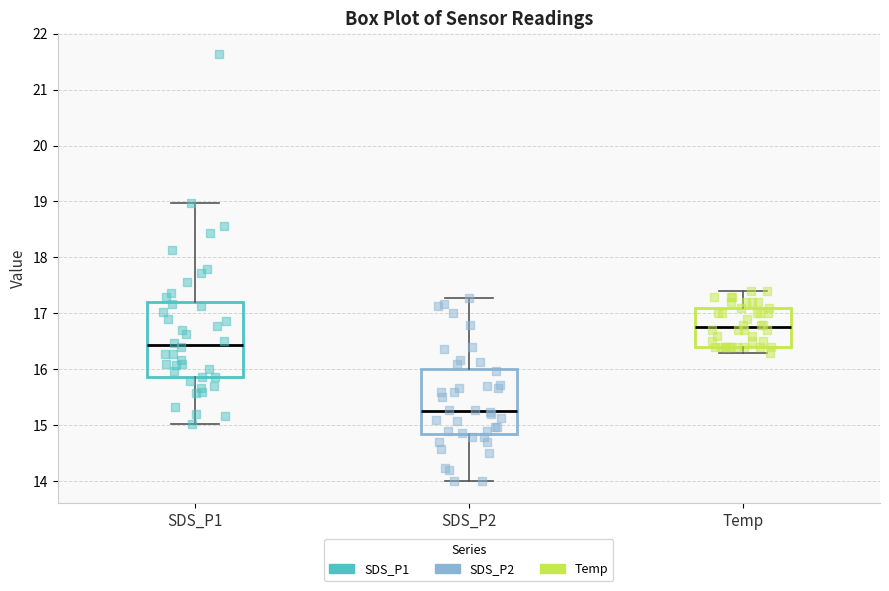

Reading left to right, transcribe this box plot: for each box, give where its median line is, the range the box spans, and where its two whiskers end, as read against the y-axis. The values are not printed on the chart, so give them approximately, as read against the axis.

SDS_P1: median 16.4, box 15.9 to 17.2, whiskers 15.0 to 19.0
SDS_P2: median 15.3, box 14.9 to 16.0, whiskers 14.0 to 17.3
Temp: median 16.8, box 16.4 to 17.1, whiskers 16.3 to 17.4